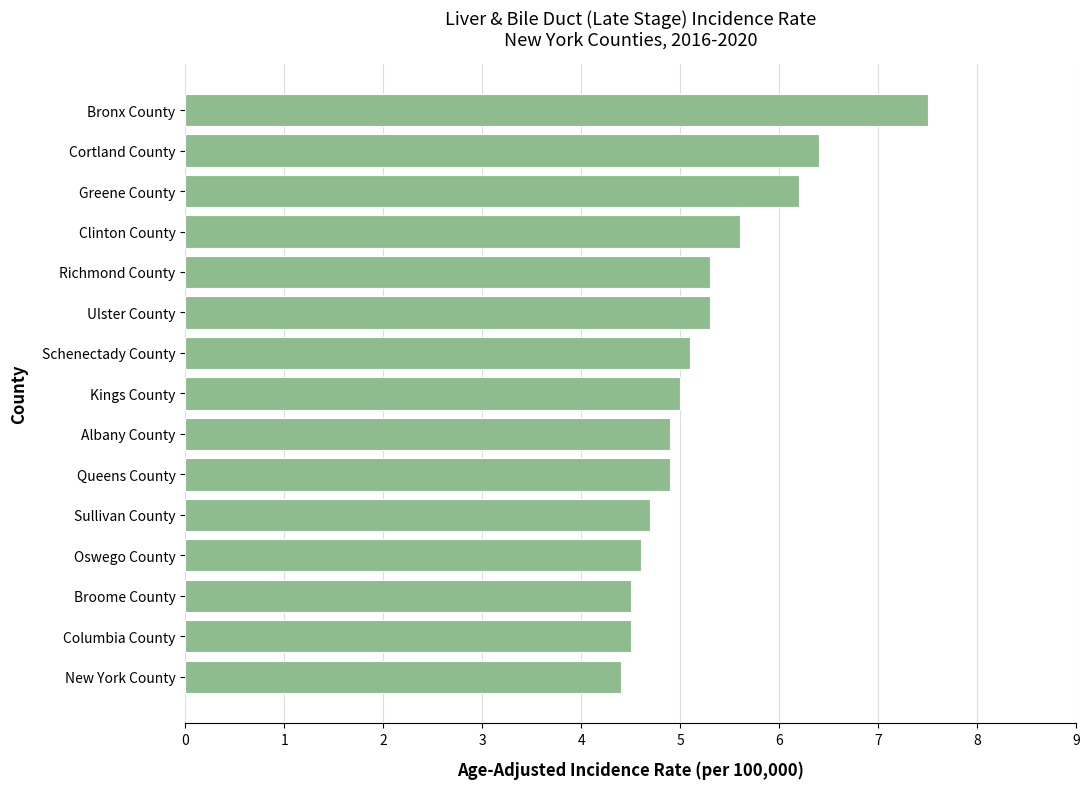

How many bars are there in total?

15